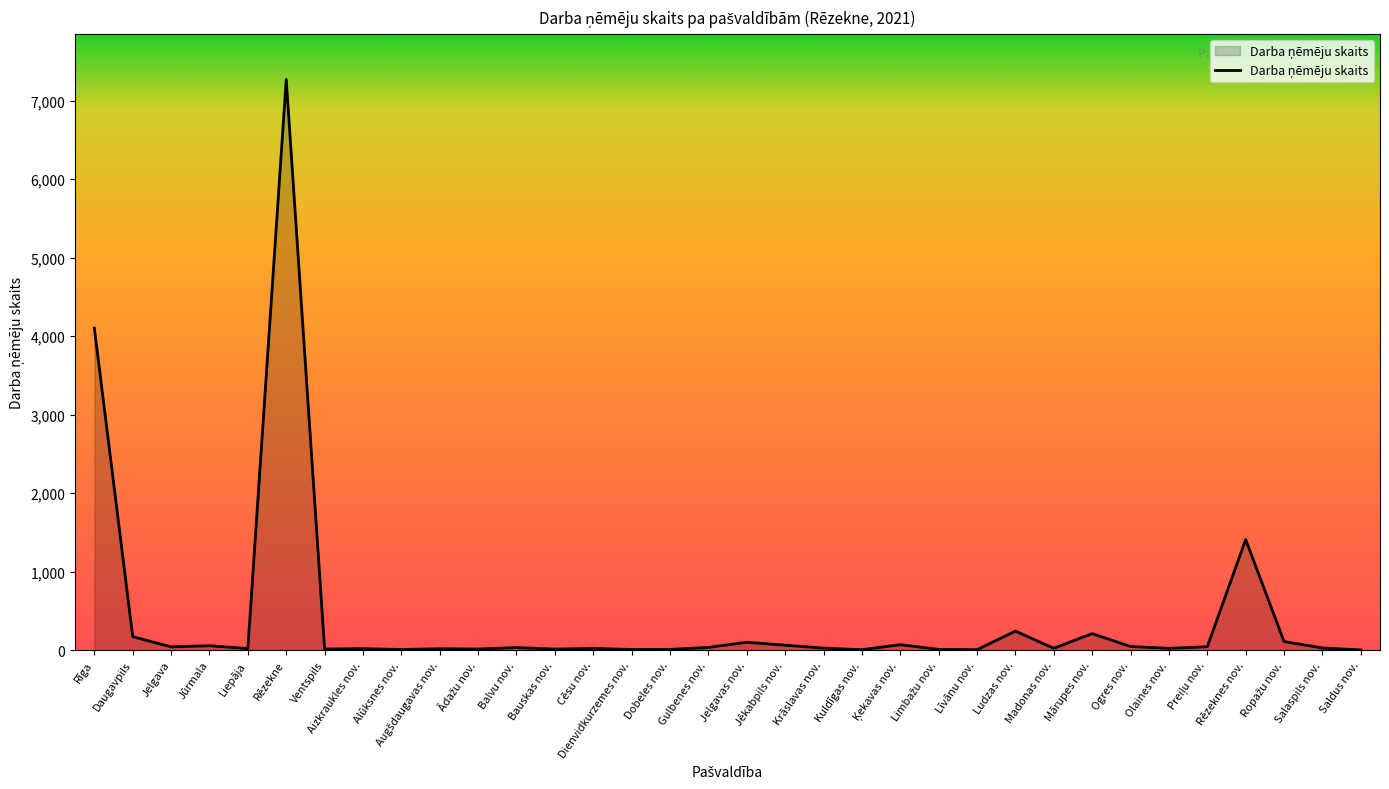

The chart shows a value of 210 at Mārupes nov.. True or false?

True